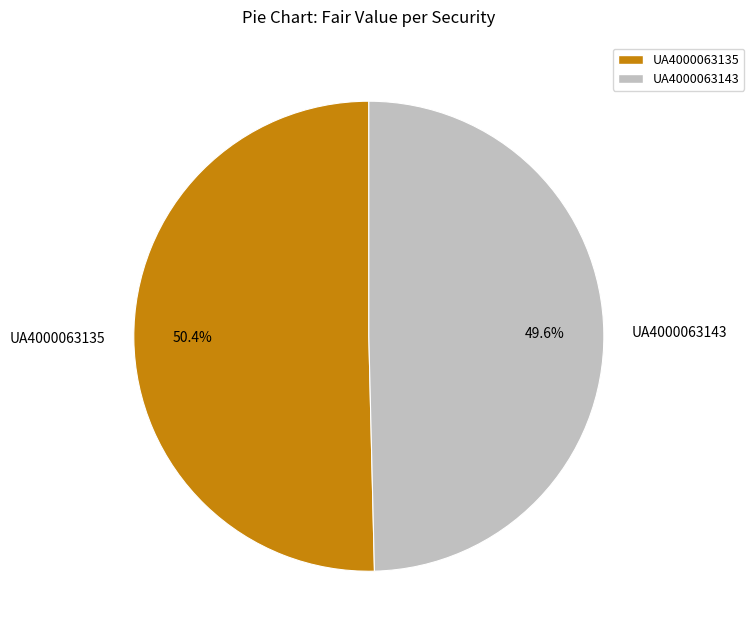

Between UA4000063135 and UA4000063143, which is larger?

UA4000063135